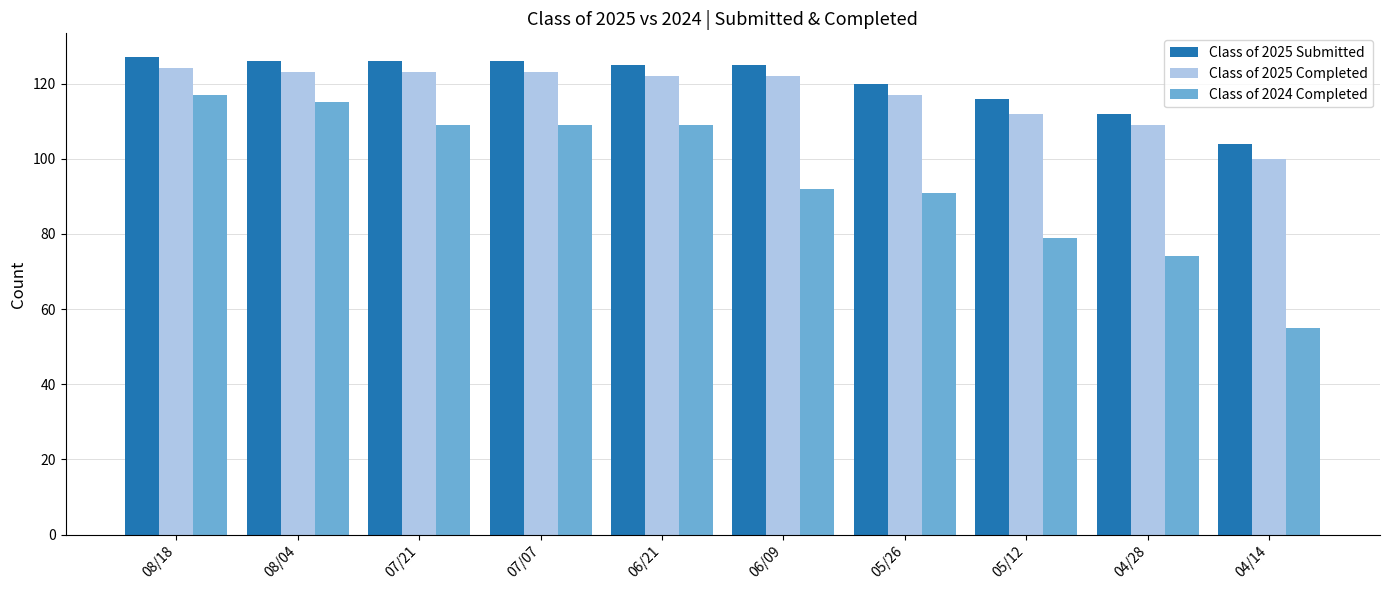

What is the spread (max minus min) of values at 07/07?

17